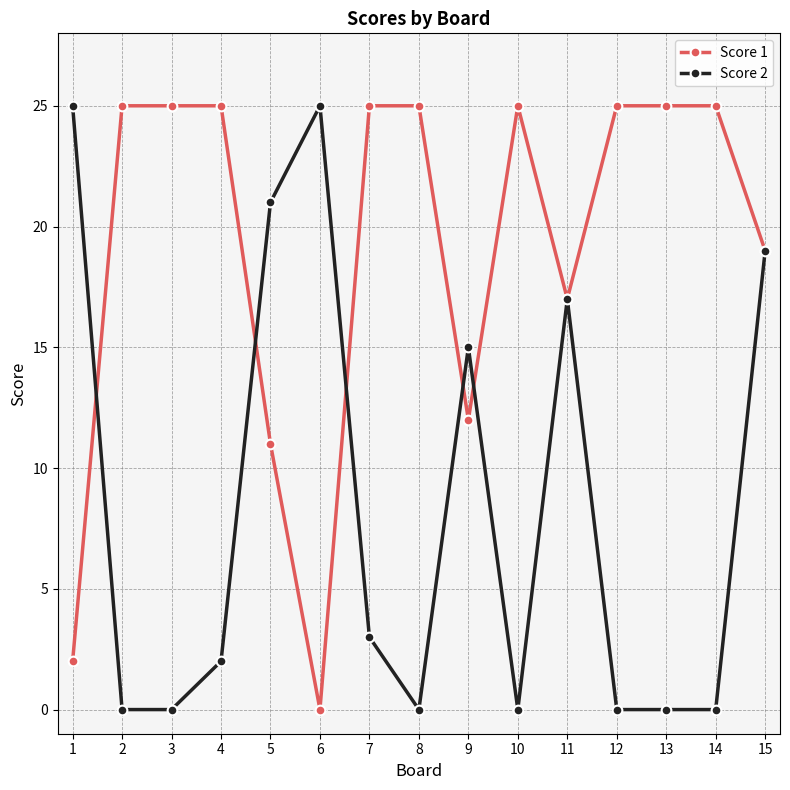

True or false: Score 1 and Score 2 cross at least once.

True